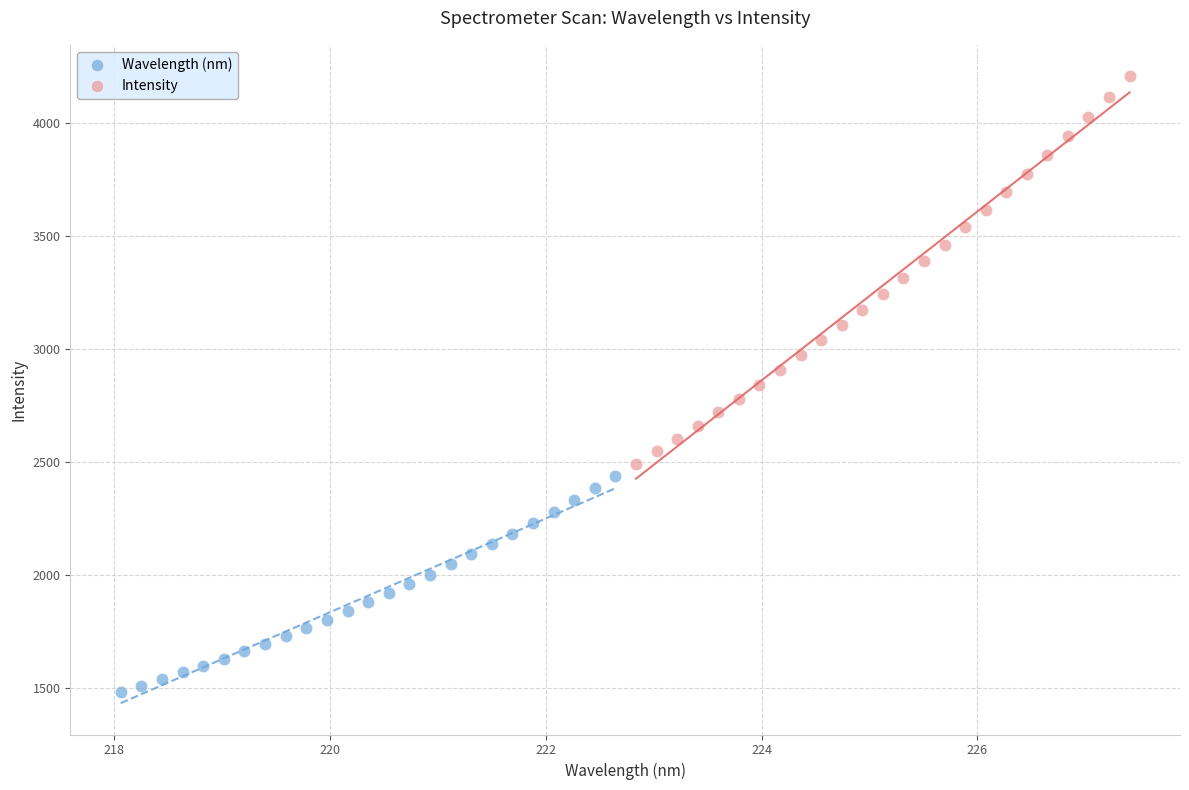

Which series reaches the maximum Y coordinate?

Intensity